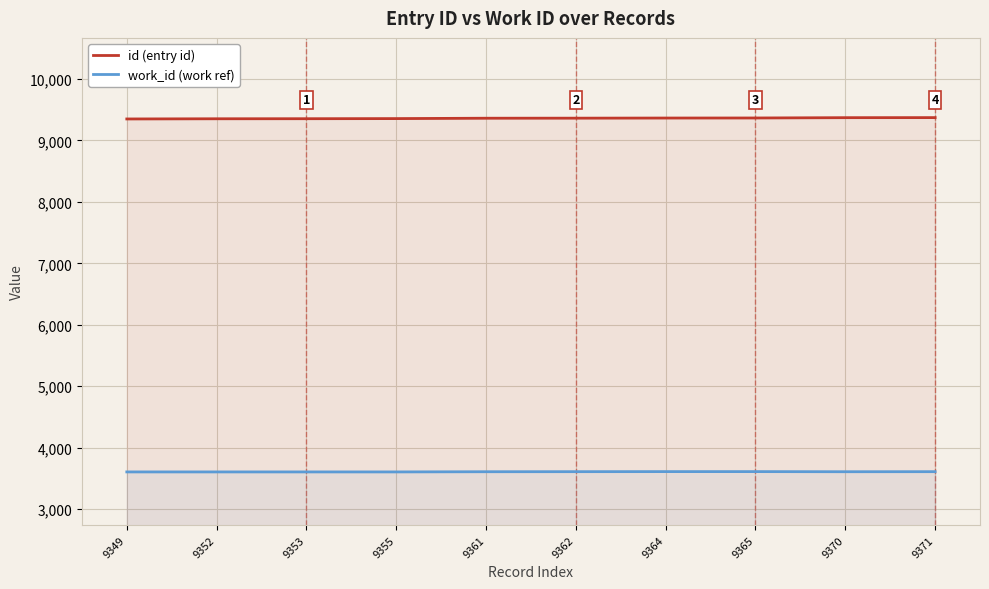

How many lines are shown in the chart?

2